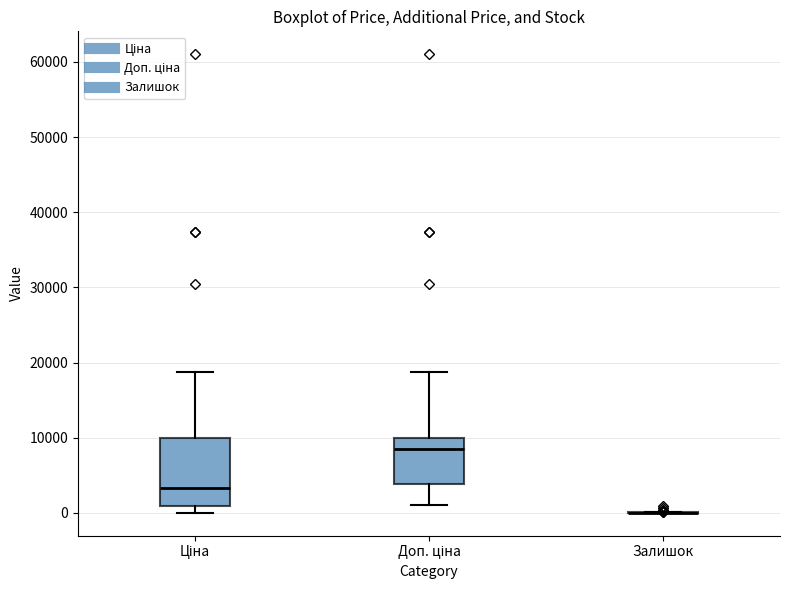

Reading left to right, transcribe this box plot: for each box, give where its median line is, the range the box spans, and where its two whiskers end, as read against the y-axis. The values are not printed on the chart, so give them approximately, as read against the axis.

Ціна: median 3000, box 1000 to 10000, whiskers 0 to 19000
Доп. ціна: median 8000, box 4000 to 10000, whiskers 1000 to 19000
Залишок: box collapsed to a line at 0, whiskers 0 to 0